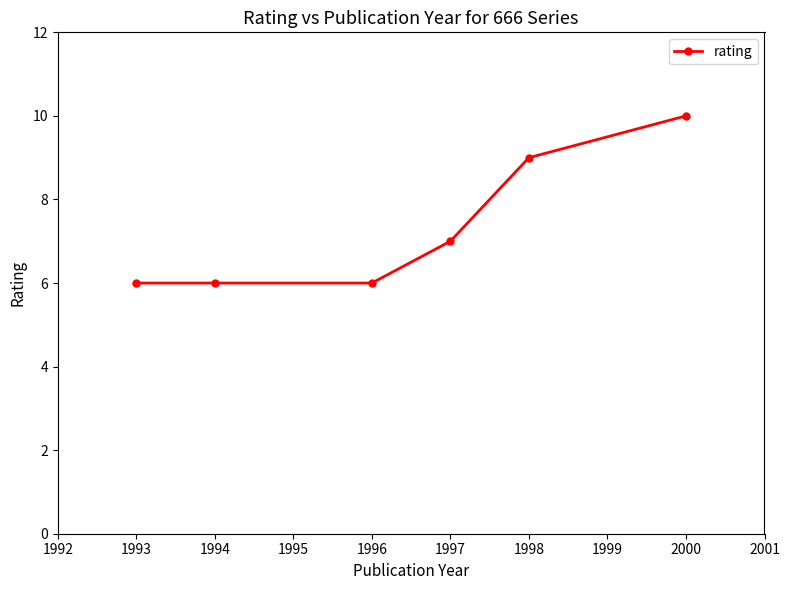

Reading left to right, what are all the values shown in this chart?

6	6	6	7	9	10